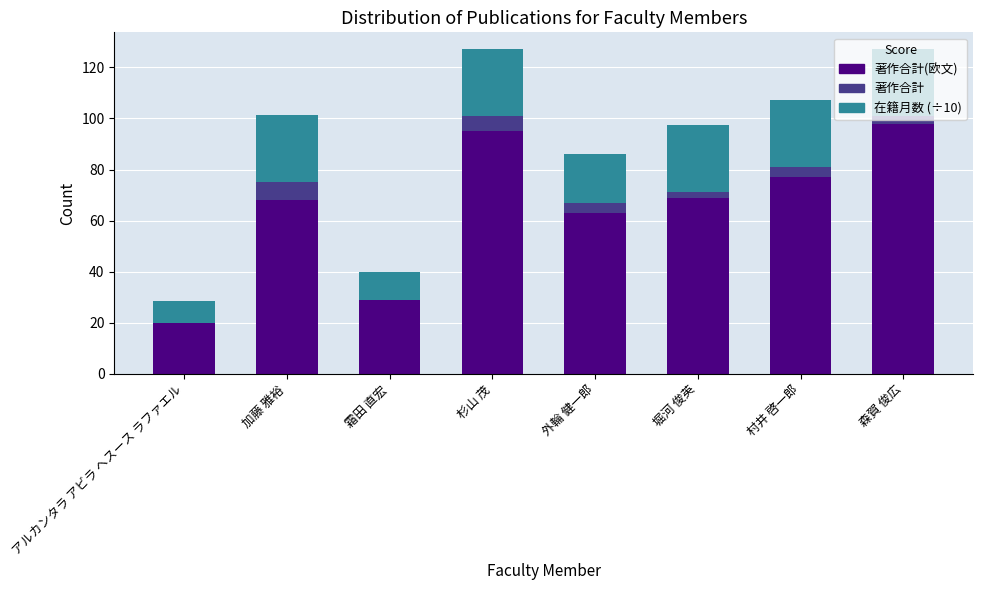

What is the total value across all series at 村井 啓一郎?

107.4